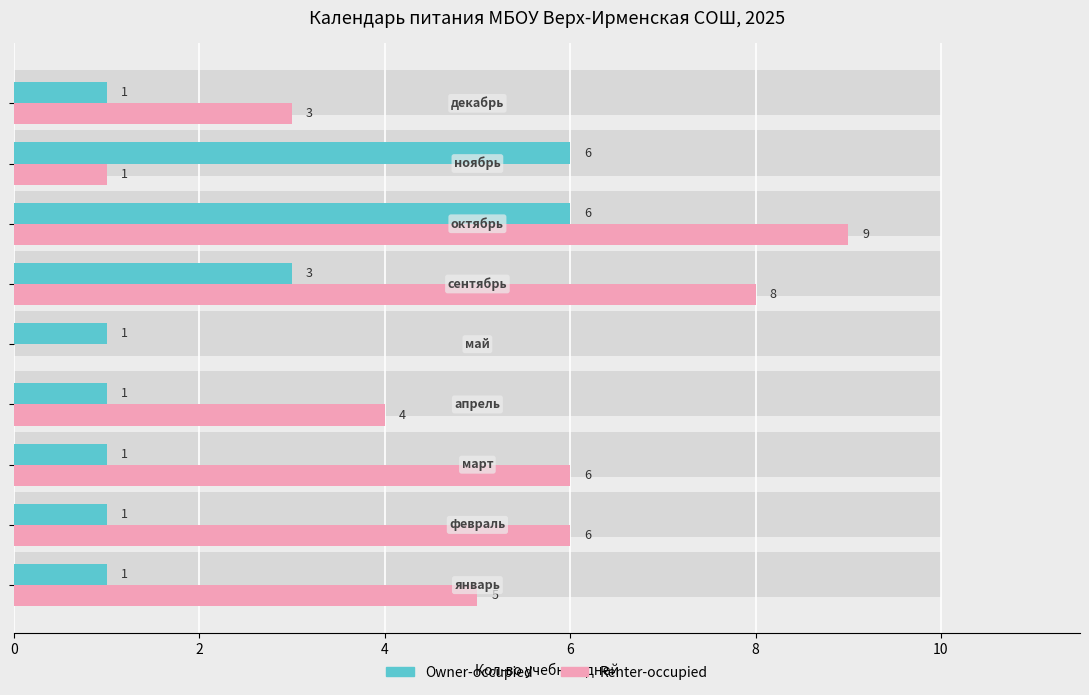

Which series has the largest total across all categories?

Renter-occupied